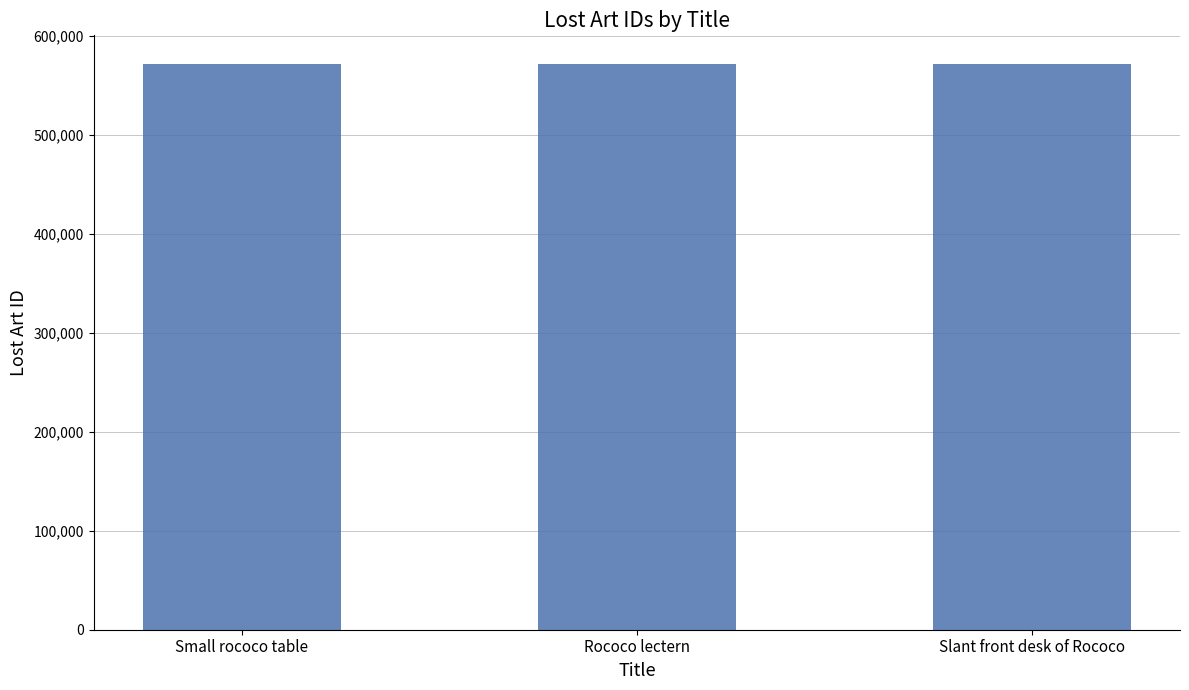

The value at Rococo lectern is 123848. True or false?

False